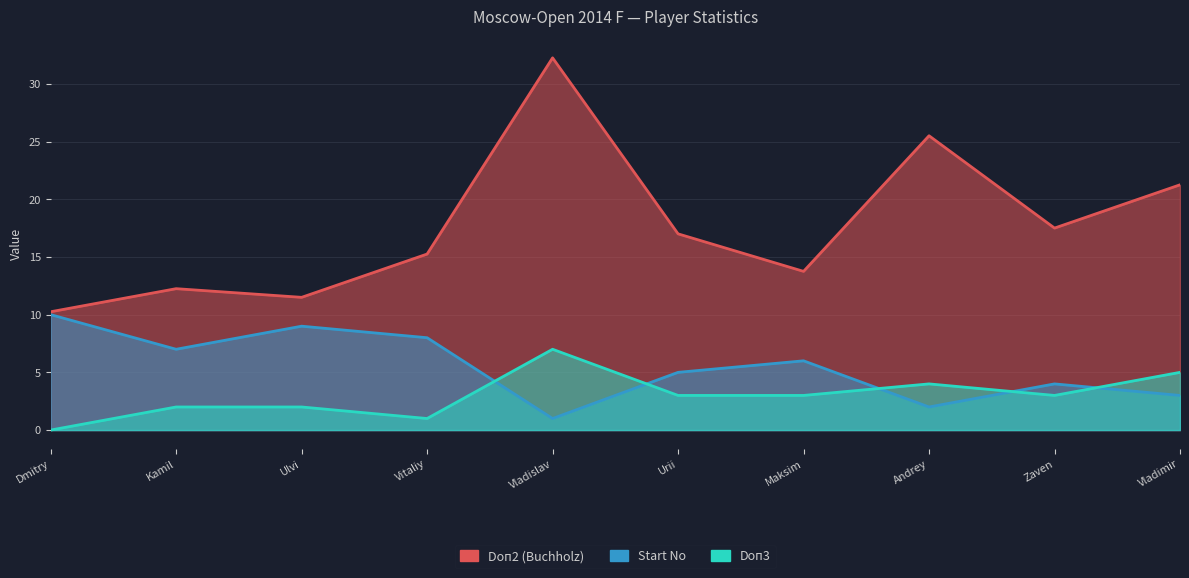

At which category does Start No reach its first local peak?

Ulvi